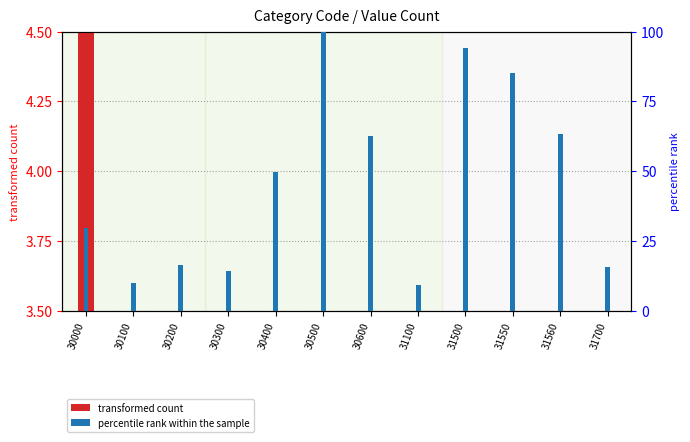

Reading right to left, transcribe all the data shown in this chart.

transformed count: 31700=0.7	31560=0.0	31550=0.0	31500=0.0	31100=0.4	30600=0.0	30500=0.0	30400=0.0	30300=0.1	30200=0.0	30100=0.4	30000=4.5
percentile rank within the sample: 31700=15.8	31560=63.2	31550=85.2	31500=94.3	31100=9.2	30600=62.5	30500=100.0	30400=49.9	30300=14.5	30200=16.4	30100=10.1	30000=29.8